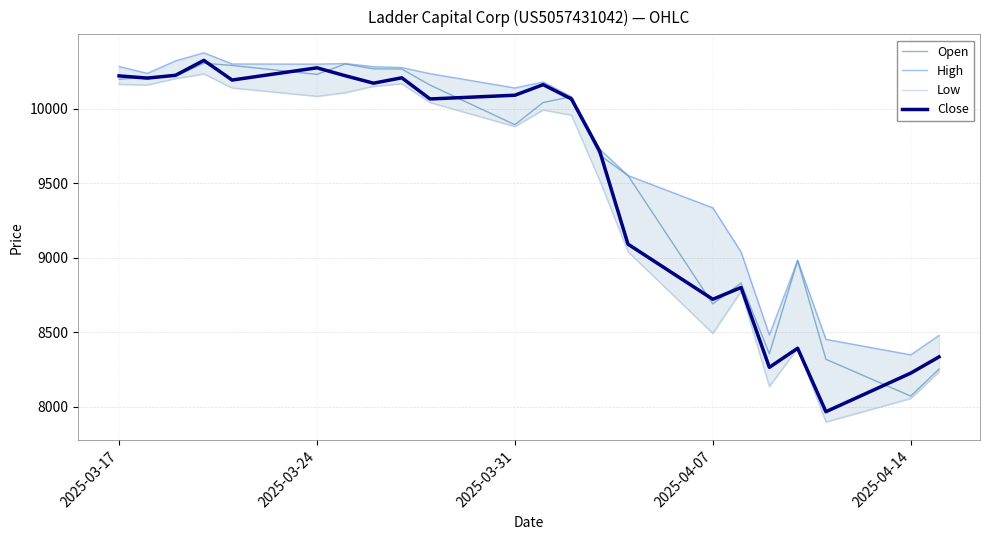

Is this an area chart (filled region under the line)?

No